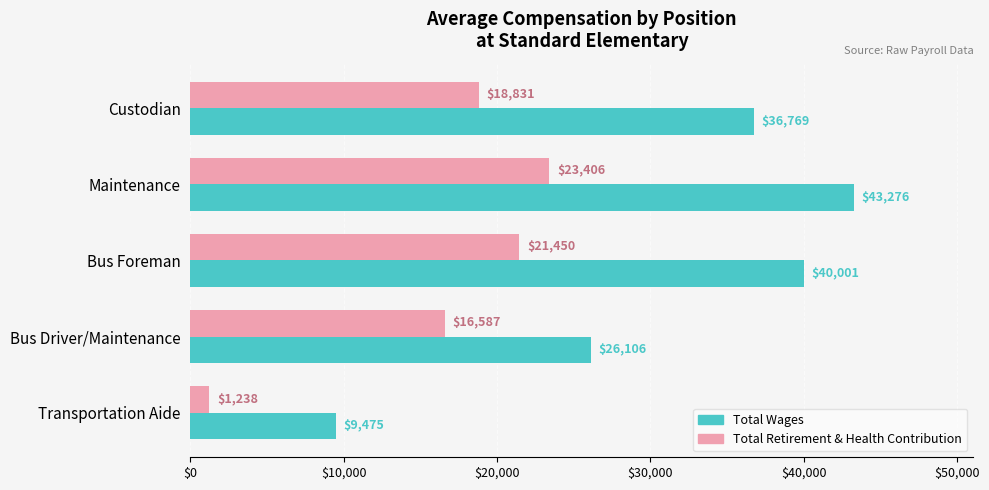

Which category has the lowest value across all series?

Transportation Aide